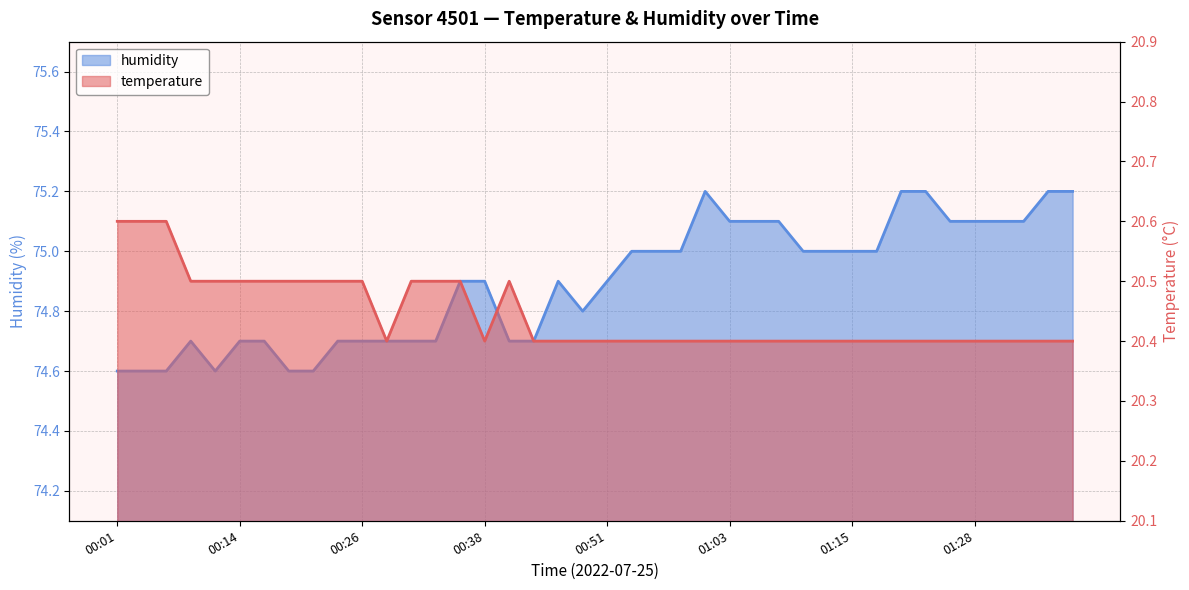

Between 00:26 and 00:38, which series saw the biggest shift?

humidity